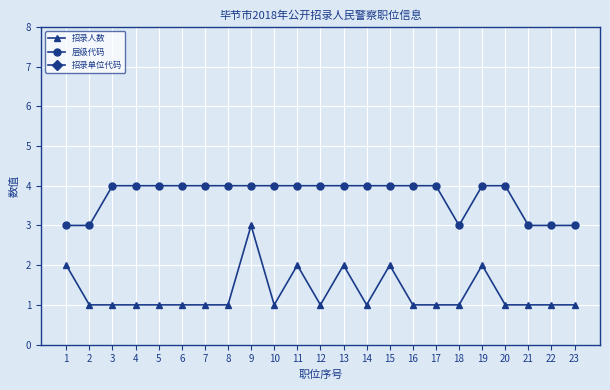

How many data points does each series have?

23